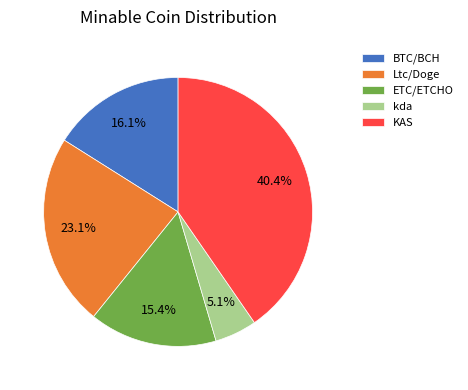

Combined, do Ltc/Doge and kda account for over 50%?

No